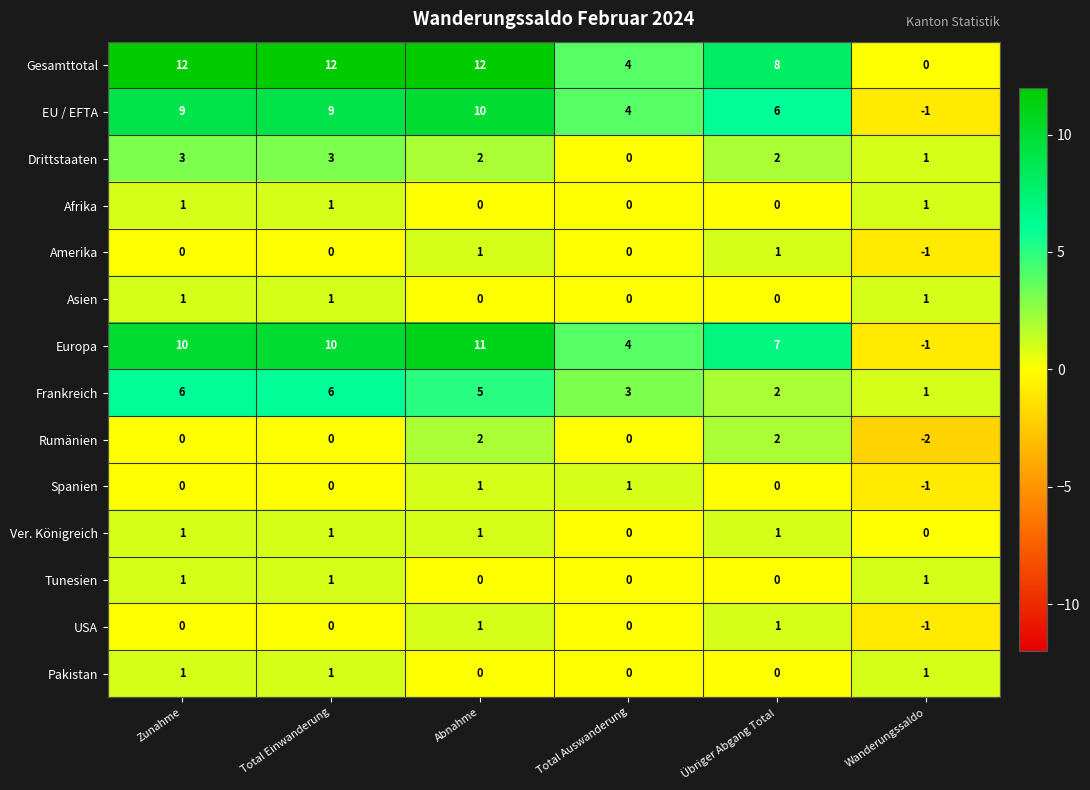

Count the number of categories in the chart.

6